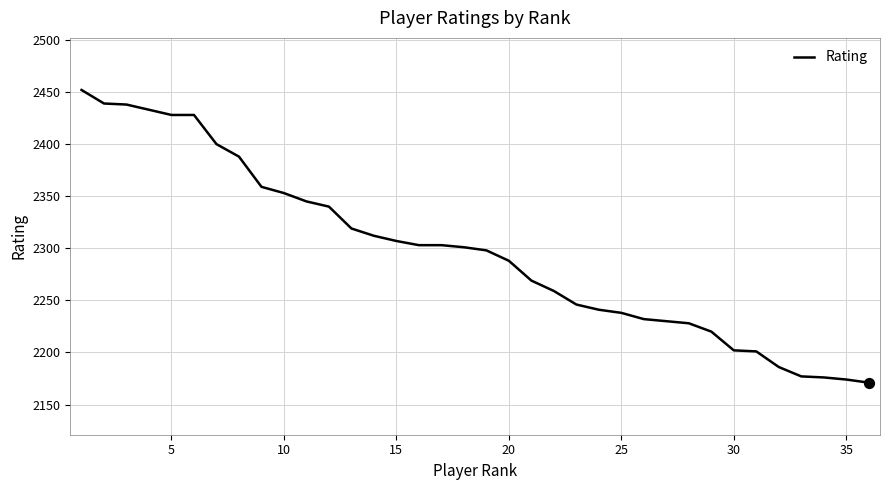

What is the greatest value displayed?

2452